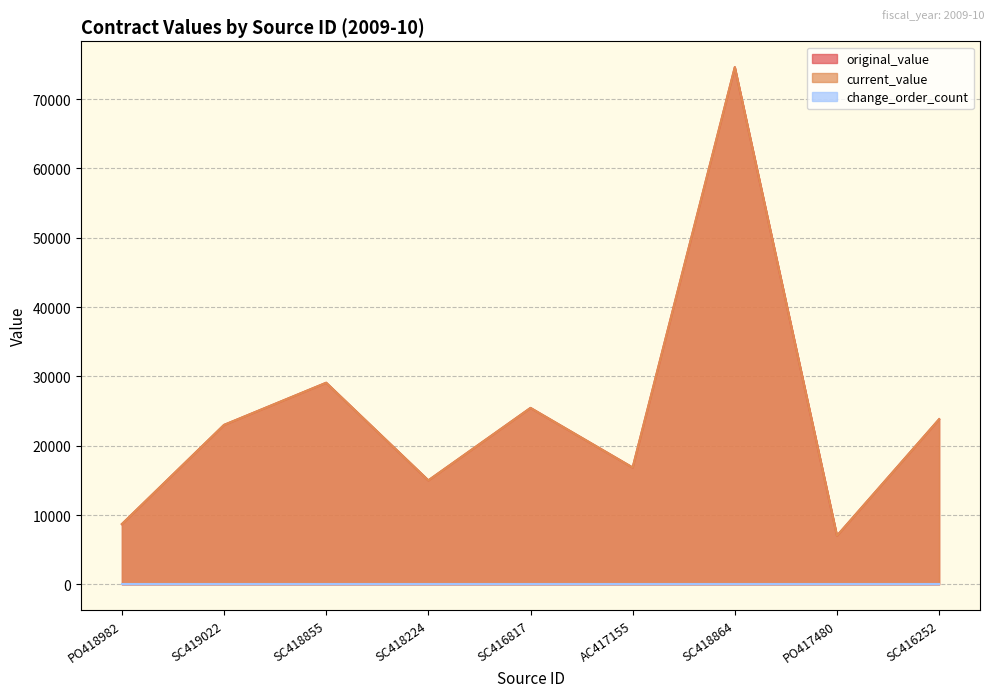

Where does the current_value series first go above 23000?

SC418855